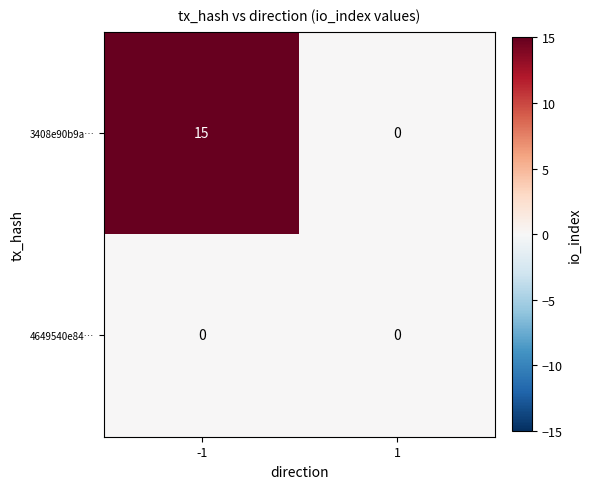

Between -1 and 1, which series saw the biggest shift?

3408e90b9a…